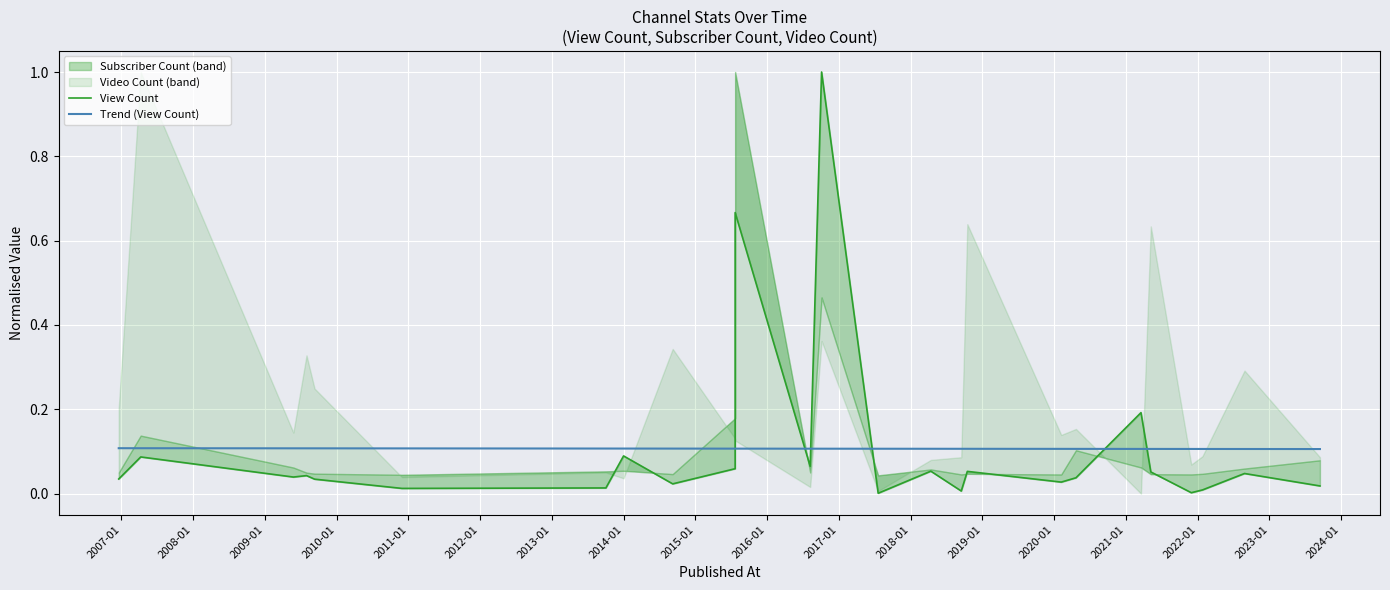

Is the value of Trend (View Count) at 2021-01 greater than the value of View Count at 2014-01?

Yes